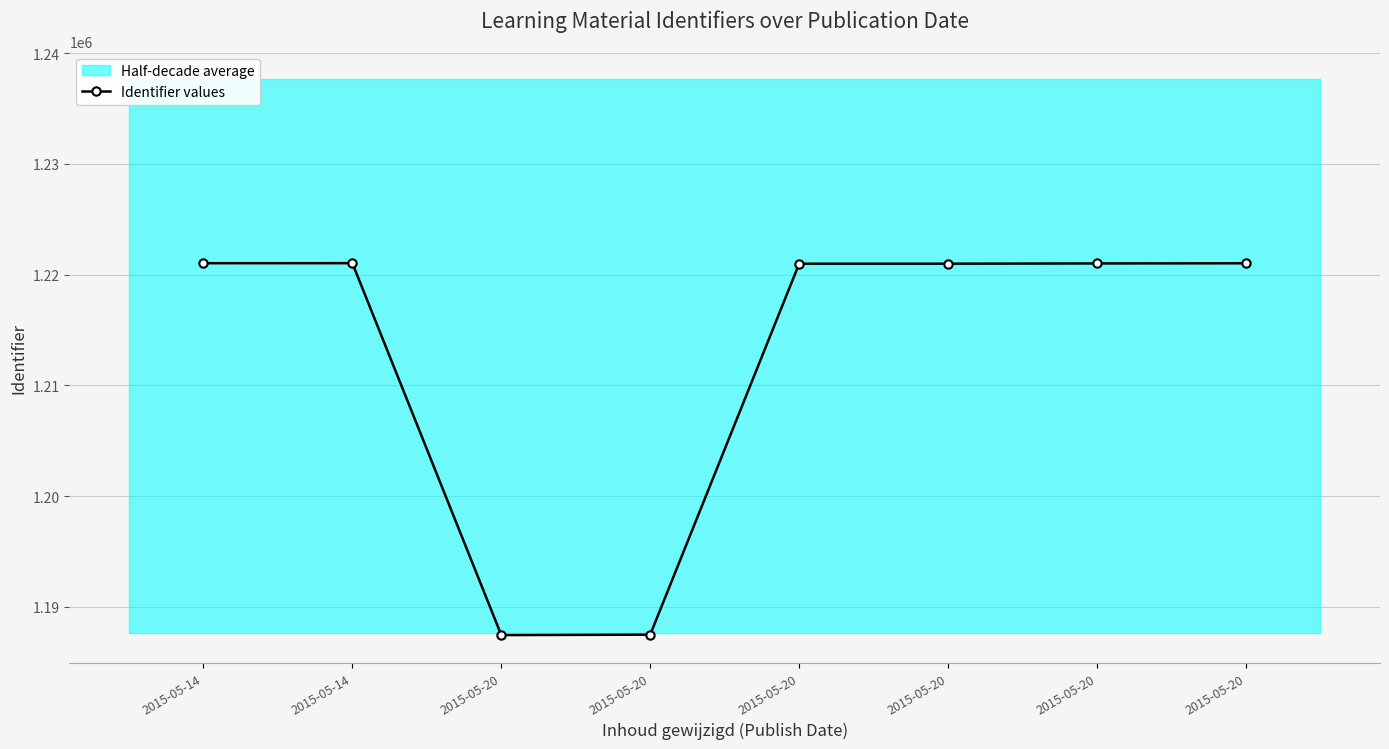

True or false: the data shows 2081924 at 2015-05-14.

False